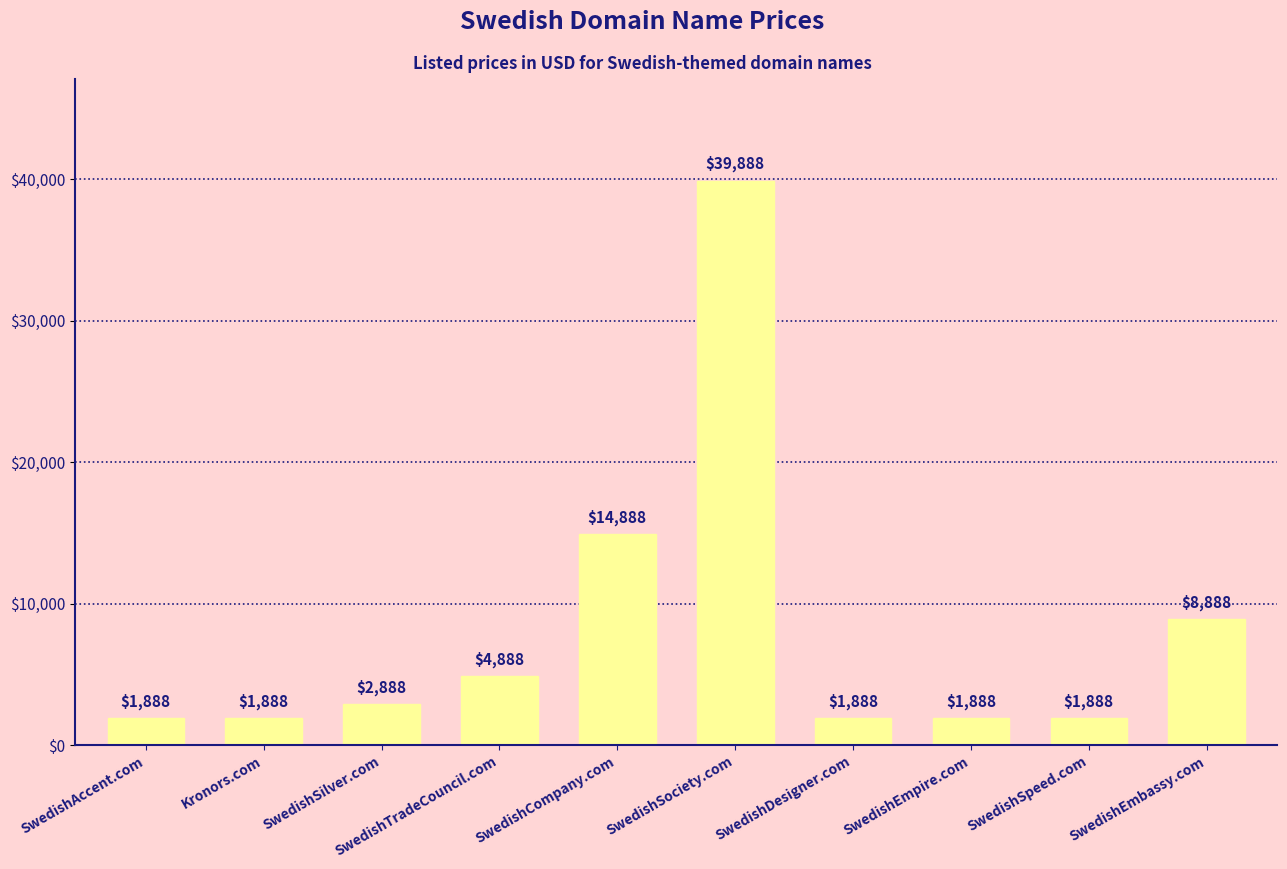

What is the minimum value shown in the chart?

1888